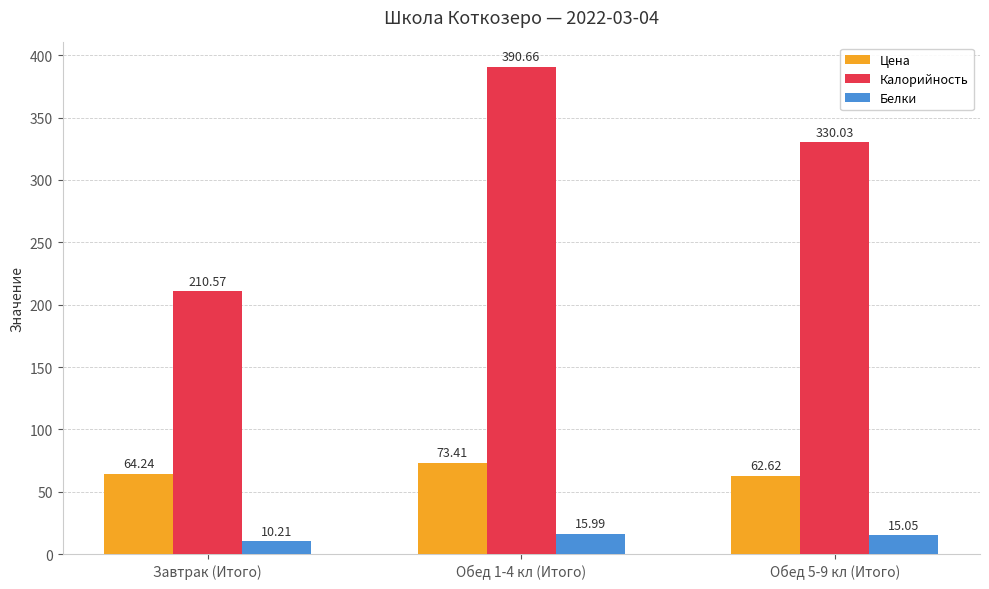

Rank the series by their maximum value, from lowest to highest.

Белки, Цена, Калорийность